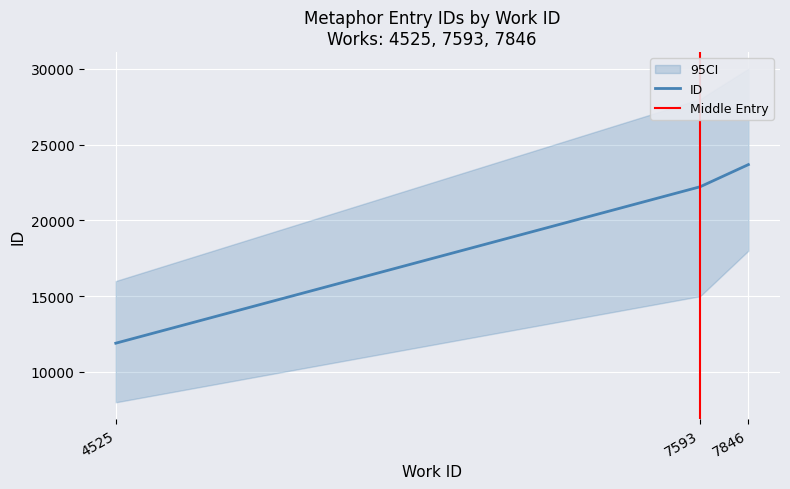

What is the average value?

19267